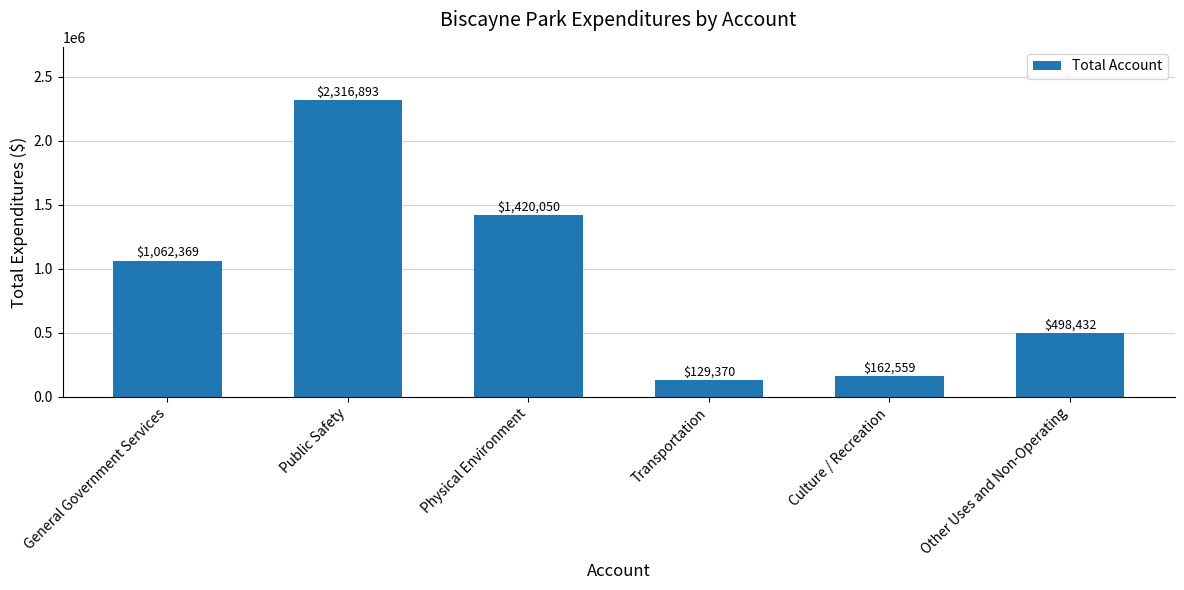

Reading left to right, transcribe all the data shown in this chart.

1062369	2316893	1420050	129370	162559	498432